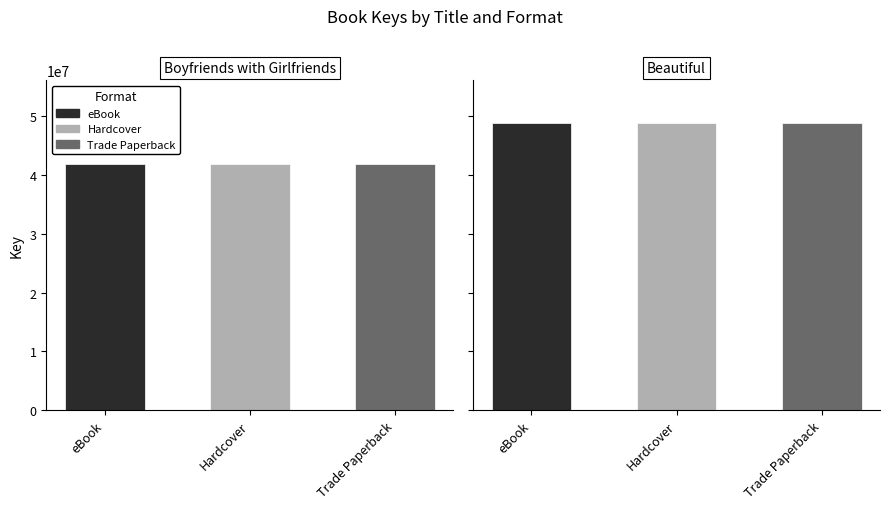

What is the smallest value displayed?

41826359